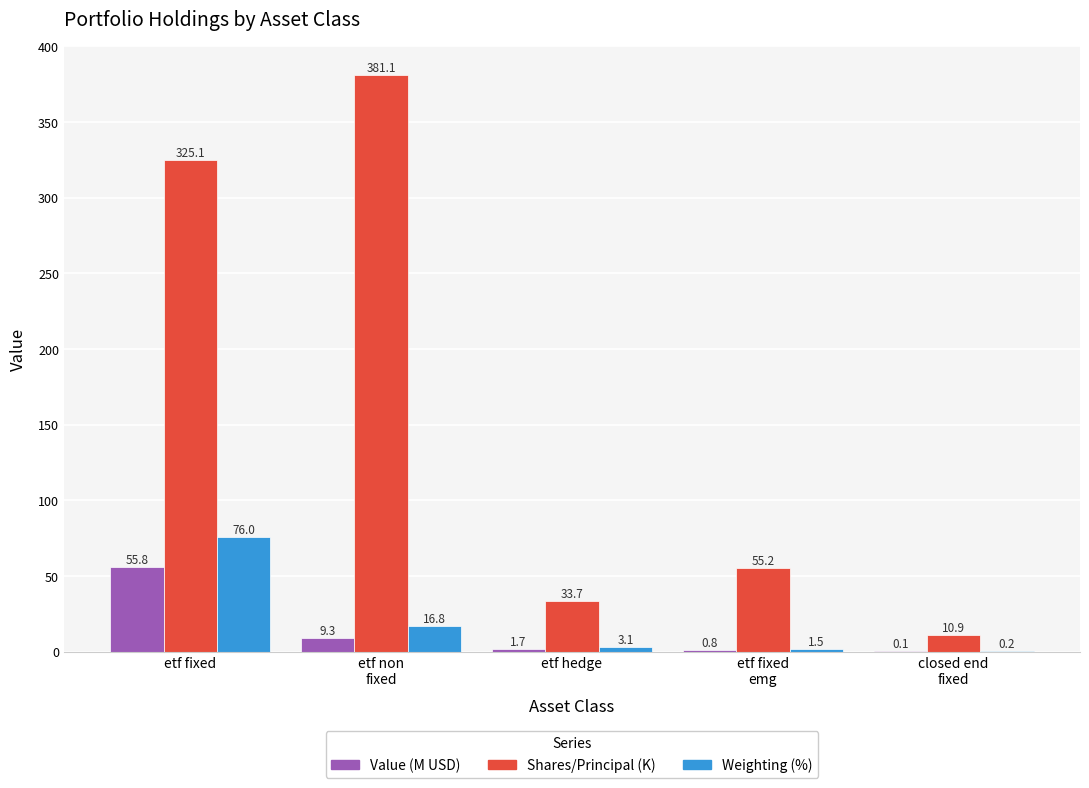

Is the value of Shares/Principal (K) at etf non
fixed greater than the value of Weighting (%) at closed end
fixed?

Yes